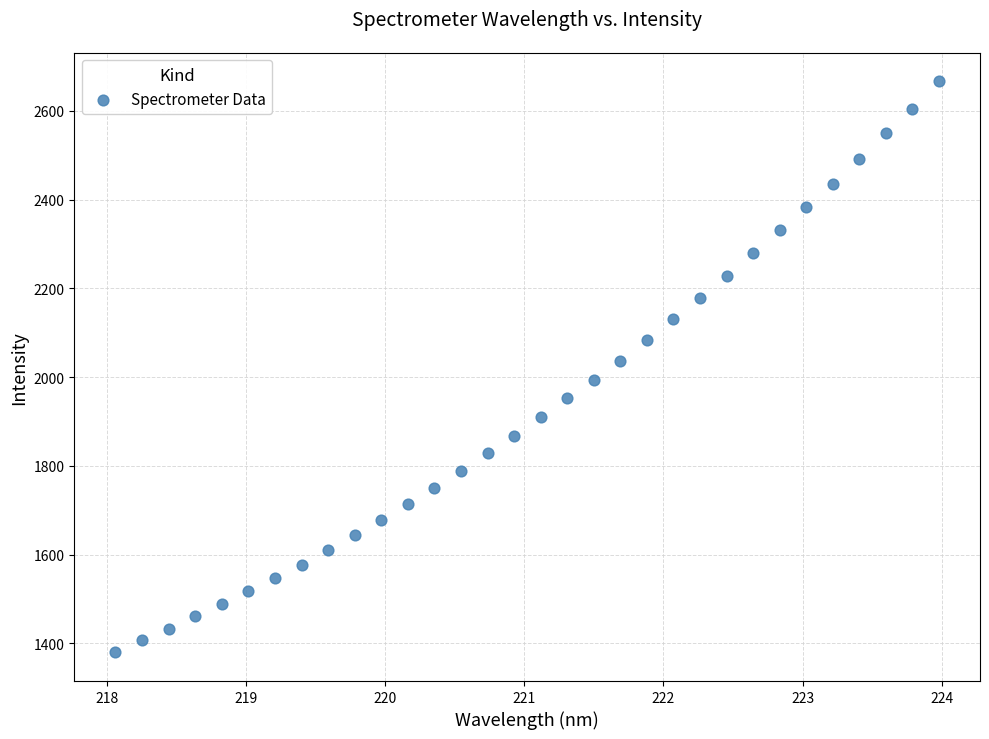

What is the range of X values (max minus min)?

5.9